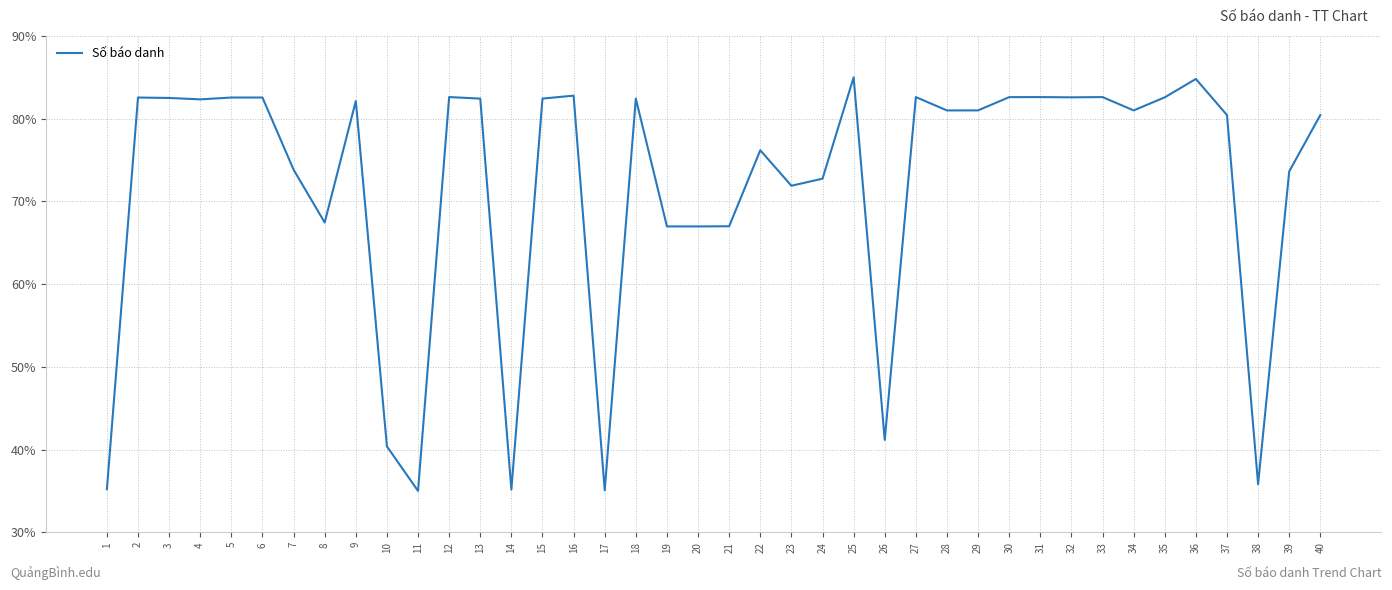

Between 23 and 20, which is larger?

23